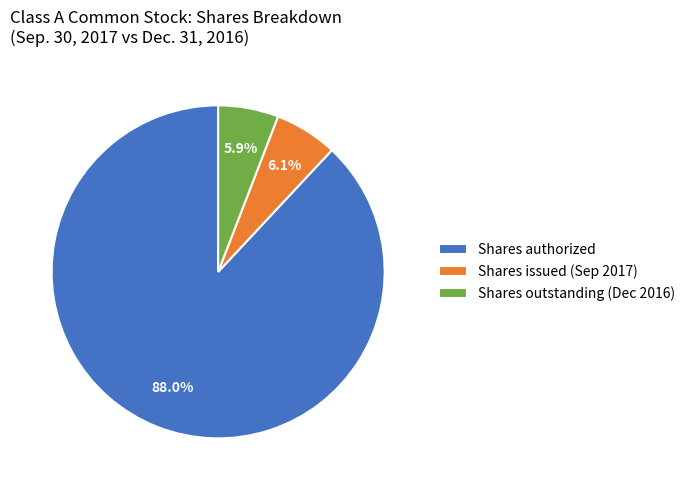

The Shares authorized slice represents 82% of the pie. True or false?

False